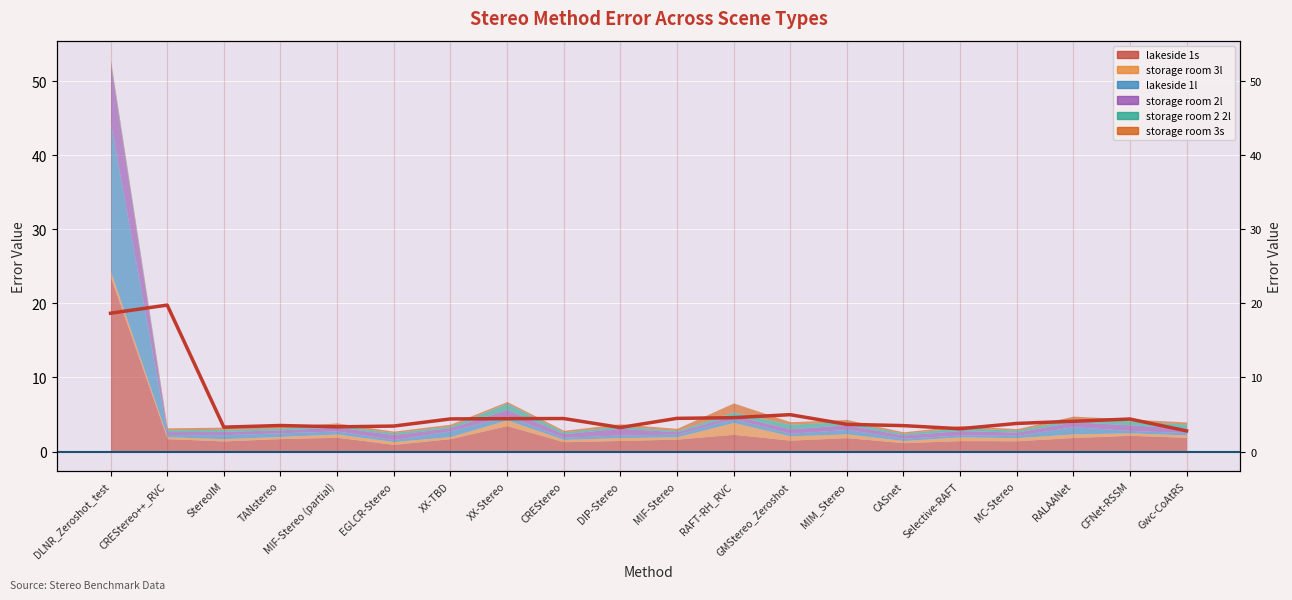

What is the average value?

5.4